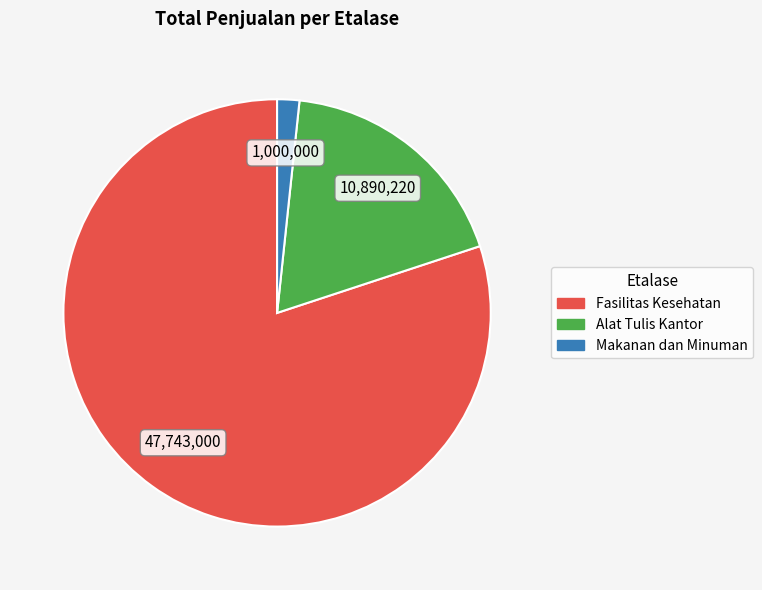

Which has a higher value, Fasilitas Kesehatan or Alat Tulis Kantor?

Fasilitas Kesehatan